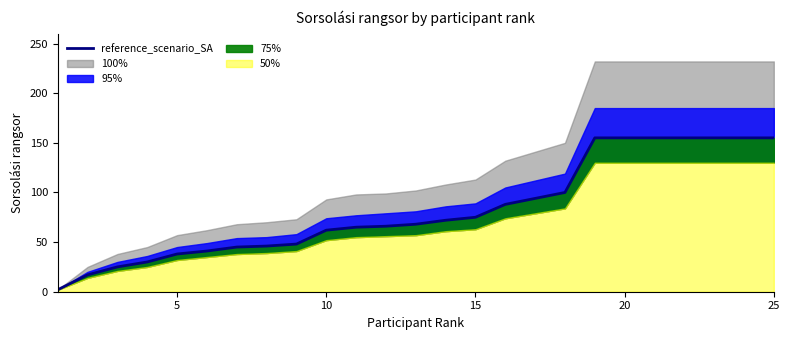

What is the sum of all values?

2067